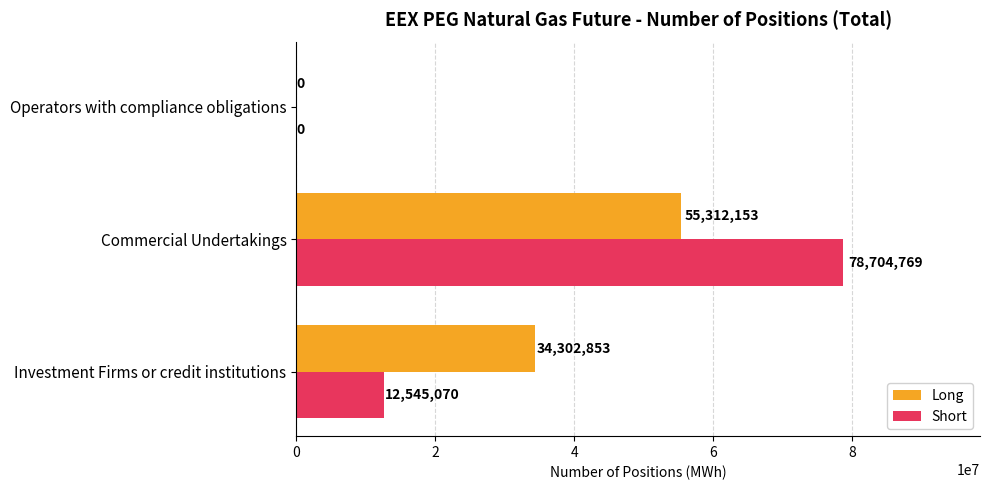

What is the greatest value displayed?

78704769